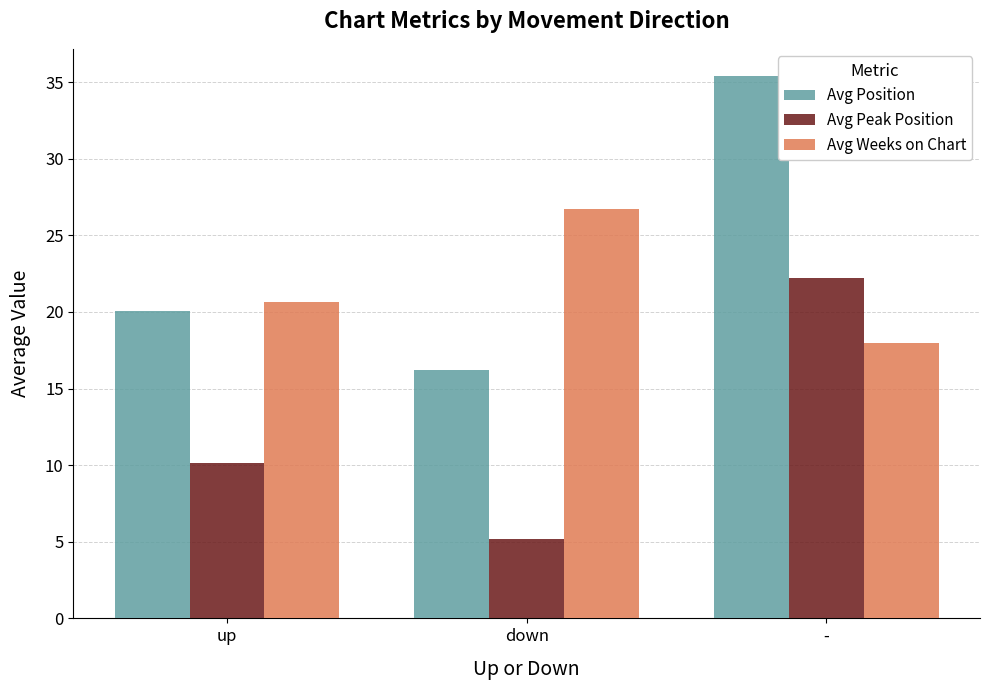

At up, list the series in order from largest to smallest.

Avg Weeks on Chart, Avg Position, Avg Peak Position